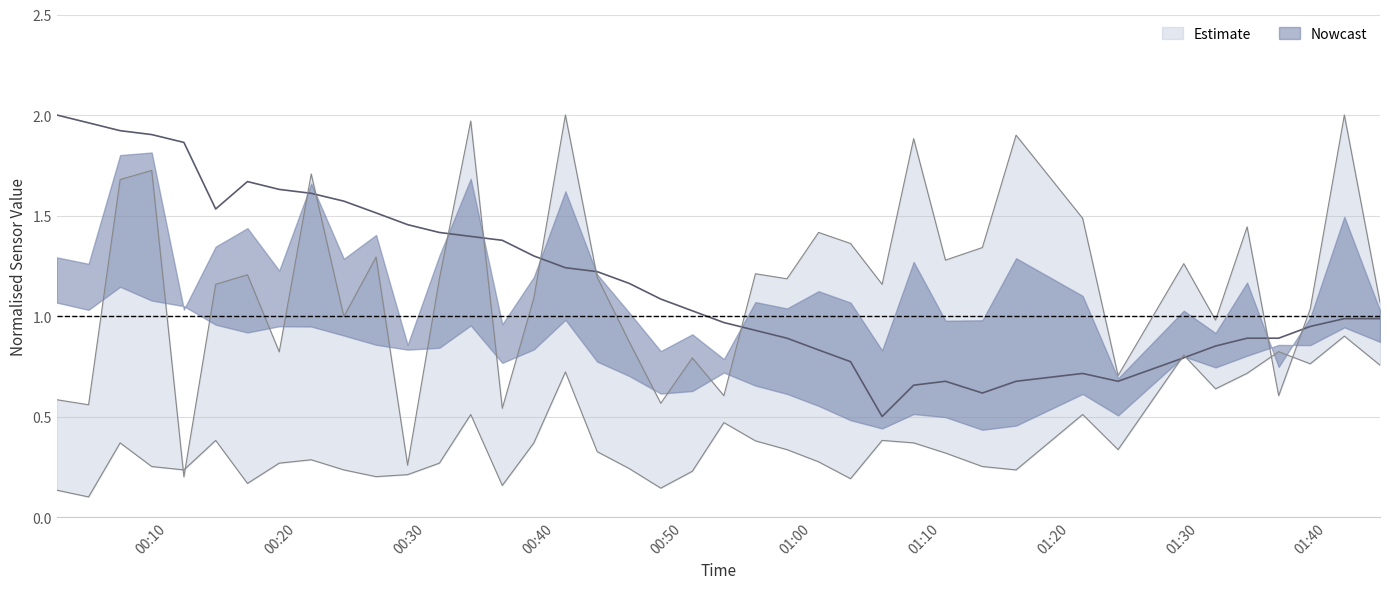

What is the value of the 40th point from the left?

1.0